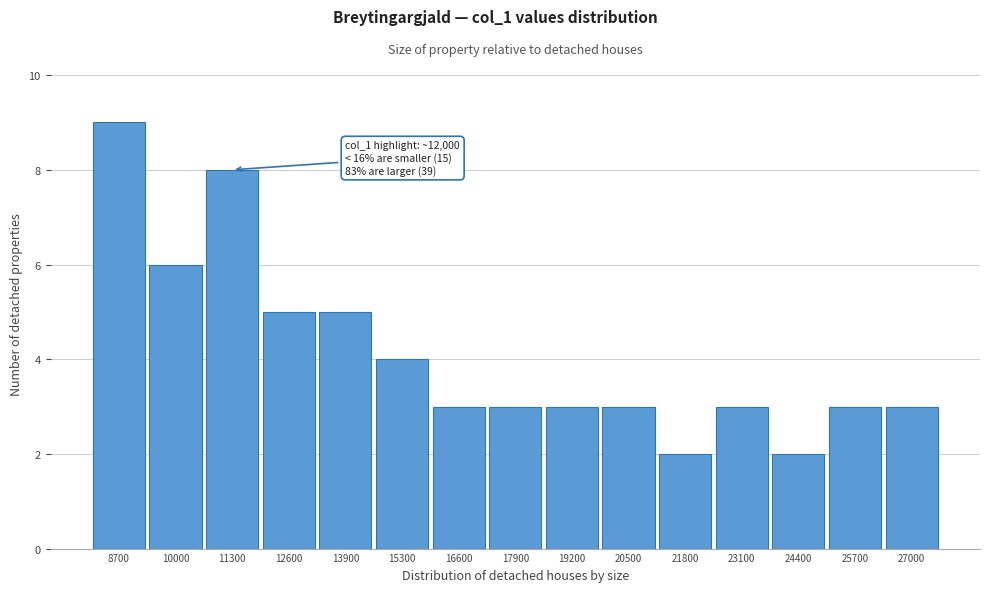

Reading left to right, list all the values displayed in this chart.

8700=9	10000=6	11300=8	12600=5	13900=5	15300=4	16600=3	17900=3	19200=3	20500=3	21800=2	23100=3	24400=2	25700=3	27000=3